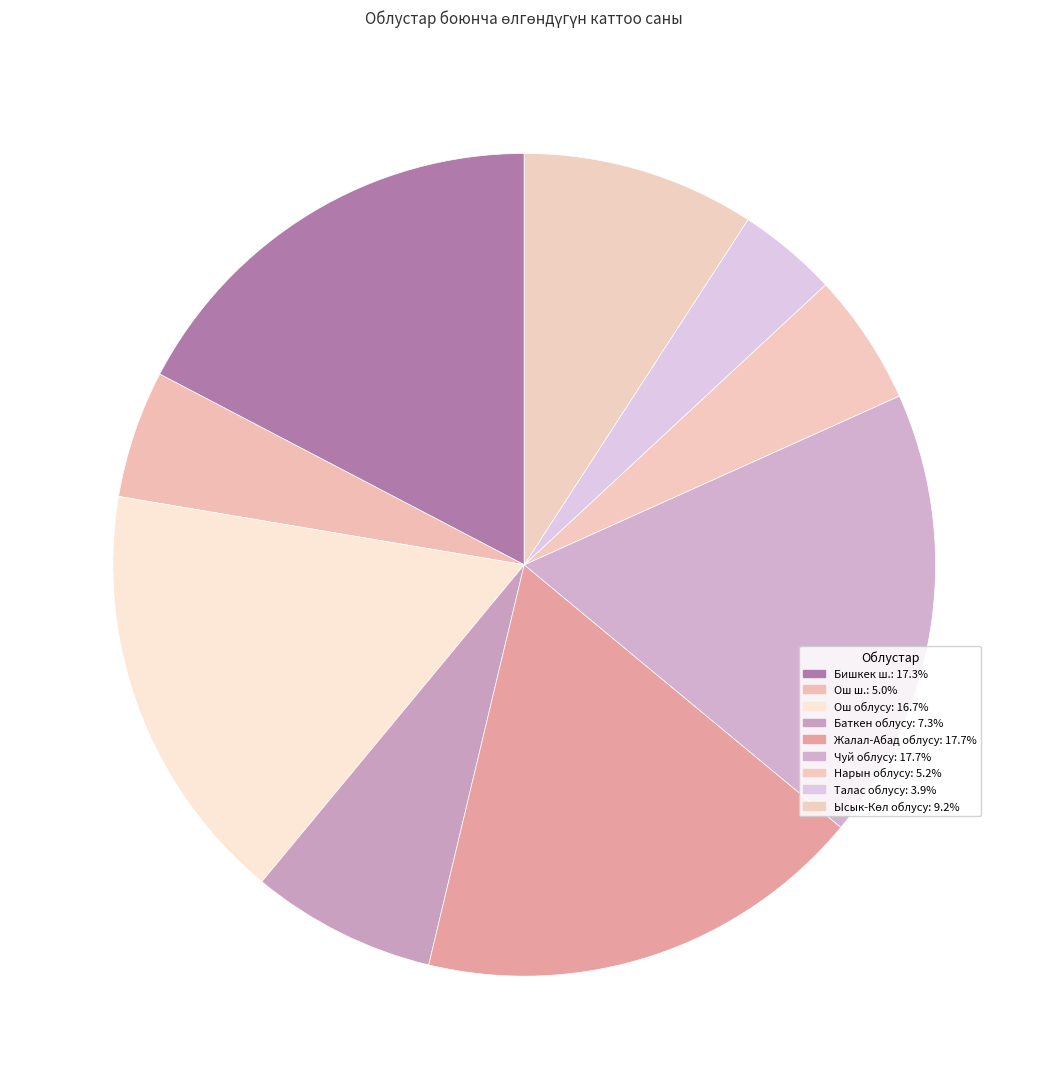

Count the number of slices in the pie.

9